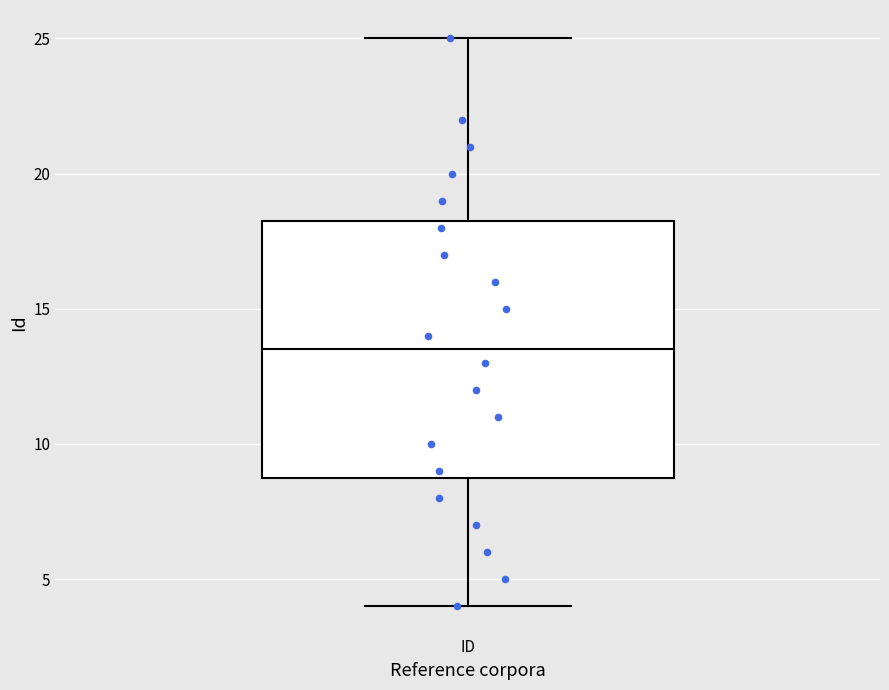

Read this box plot against the y-axis: the position of the median line, the range covered by the box, and the ends of both whiskers. The values are not printed on the chart, so give them approximately, as read against the axis.

median 13.5, box 9.0 to 18.5, whiskers 4.0 to 25.0